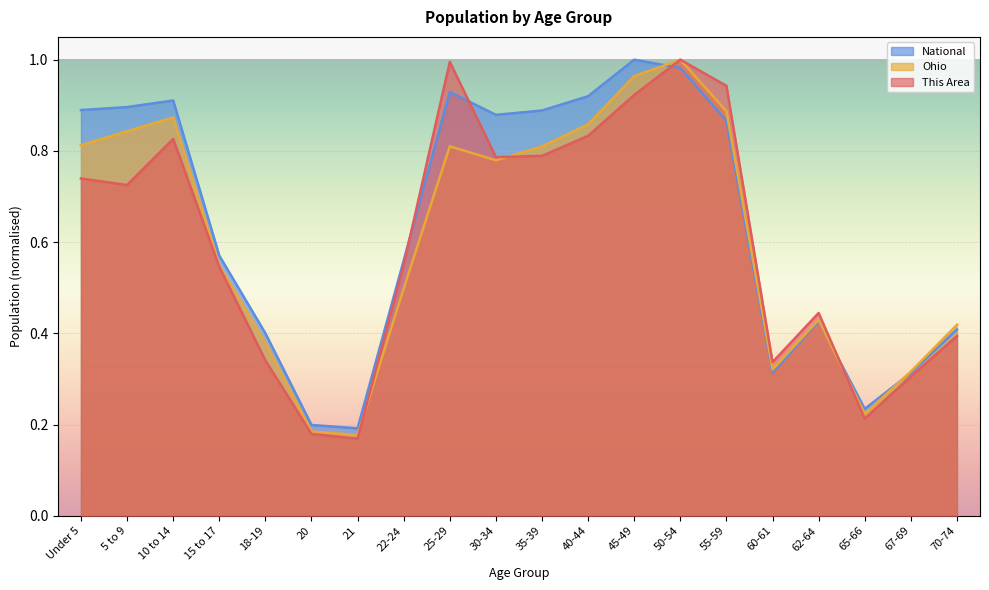

Rank the series by their maximum value, from highest to lowest.

This Area, Ohio, National